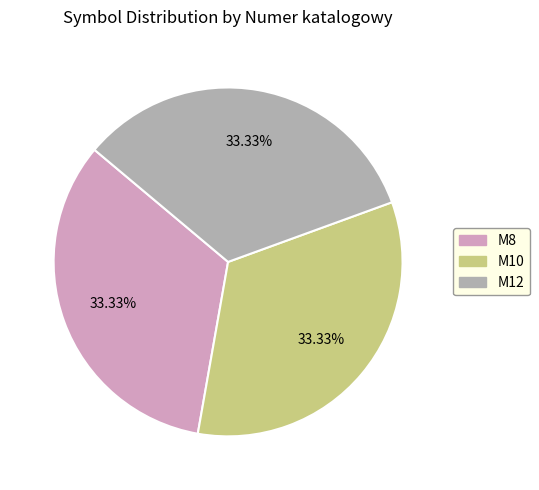

What percentage is the M10 slice, to the nearest percent?

33%